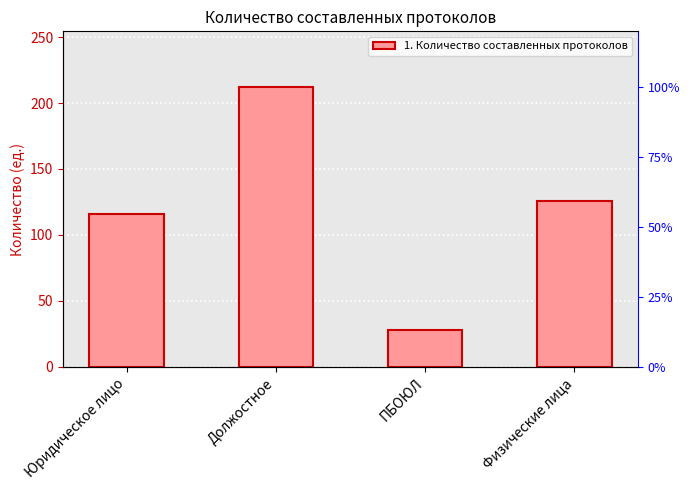

What value does the data have at Юридическое лицо, to the nearest 10?

120